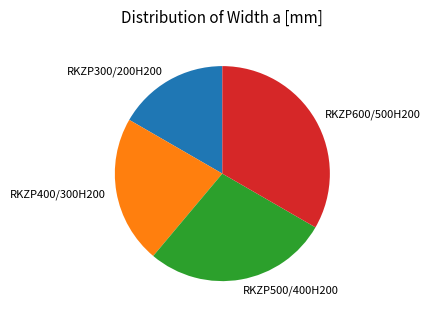

Is it true that RKZP400/300H200 is 32% of the pie?

False